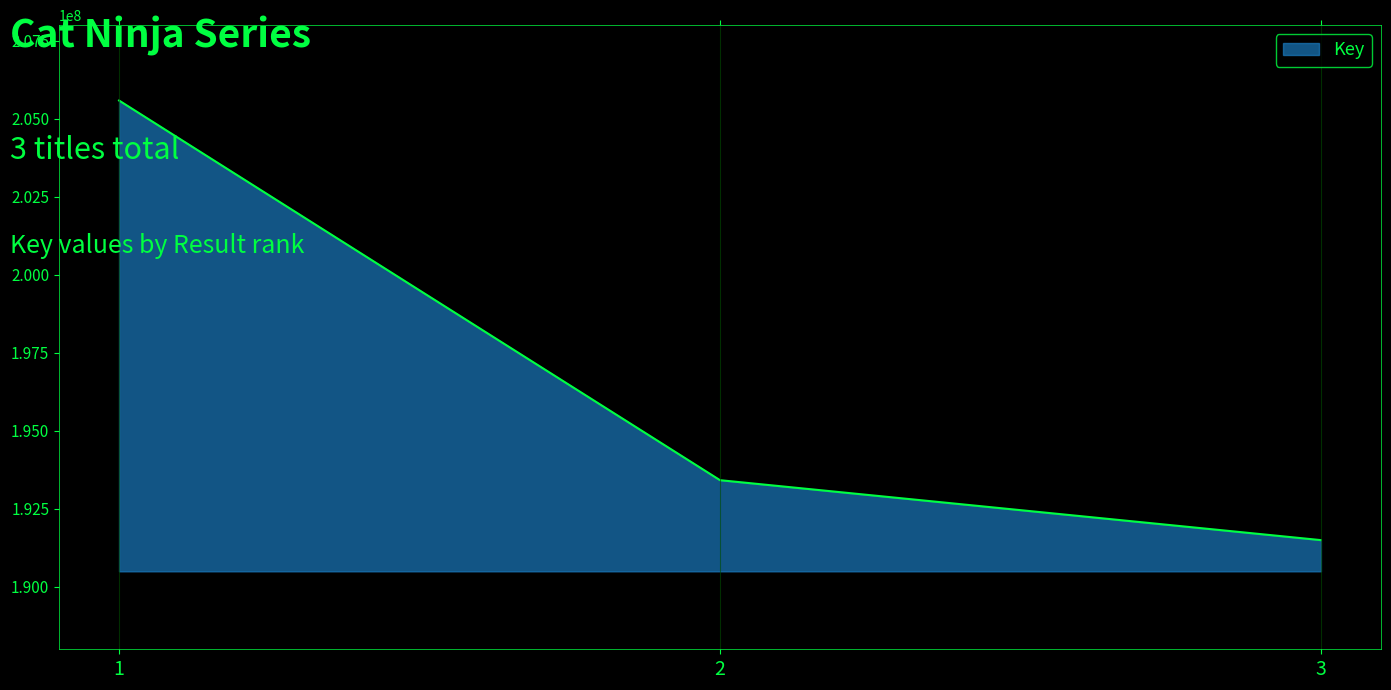

Does the chart have visible grid lines?

No